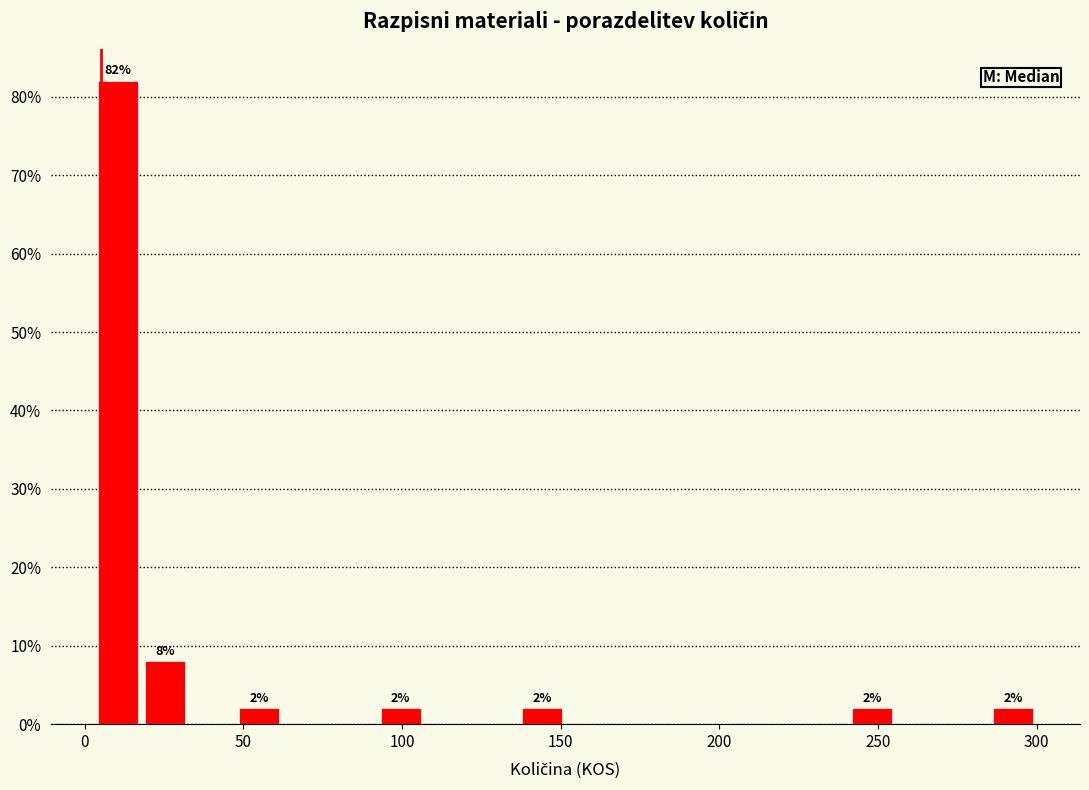

Read against the x-axis, roughly where is the centre of the tallest bar?

10